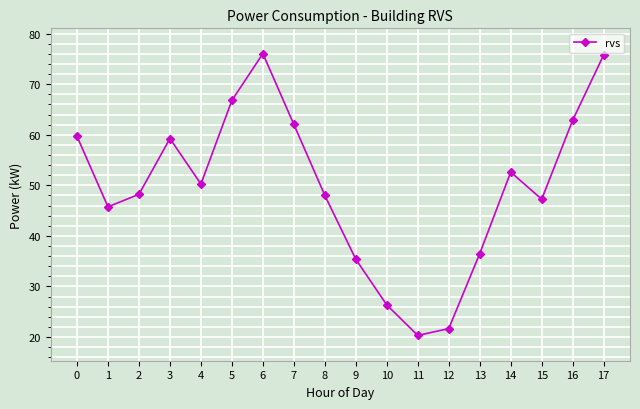

What is the ratio of the value at 17 to the value at 11?

3.7